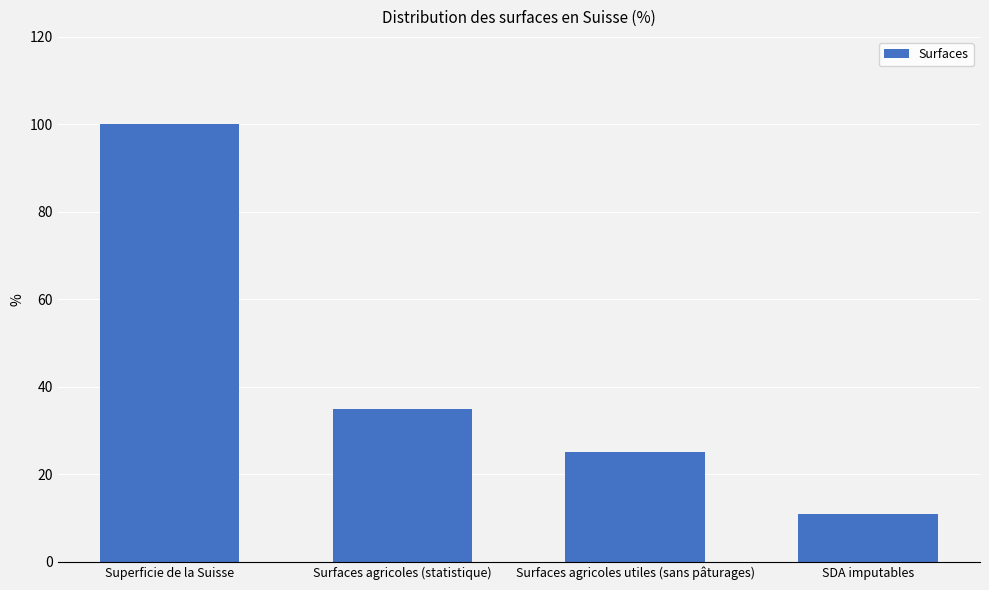

How many categories are shown in the chart?

4